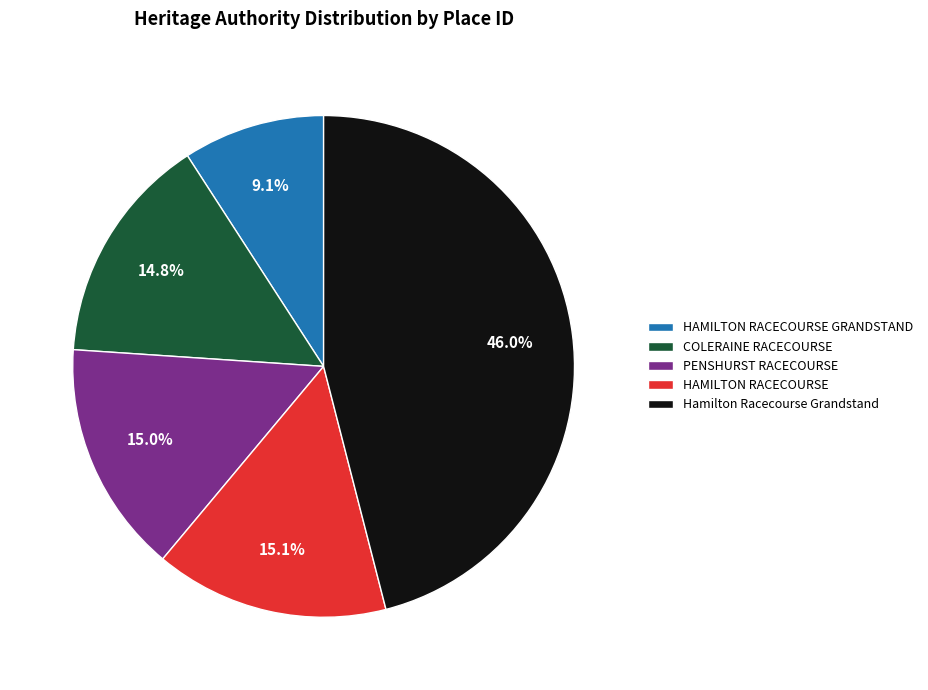

Which category has the smallest portion of the pie?

HAMILTON RACECOURSE GRANDSTAND